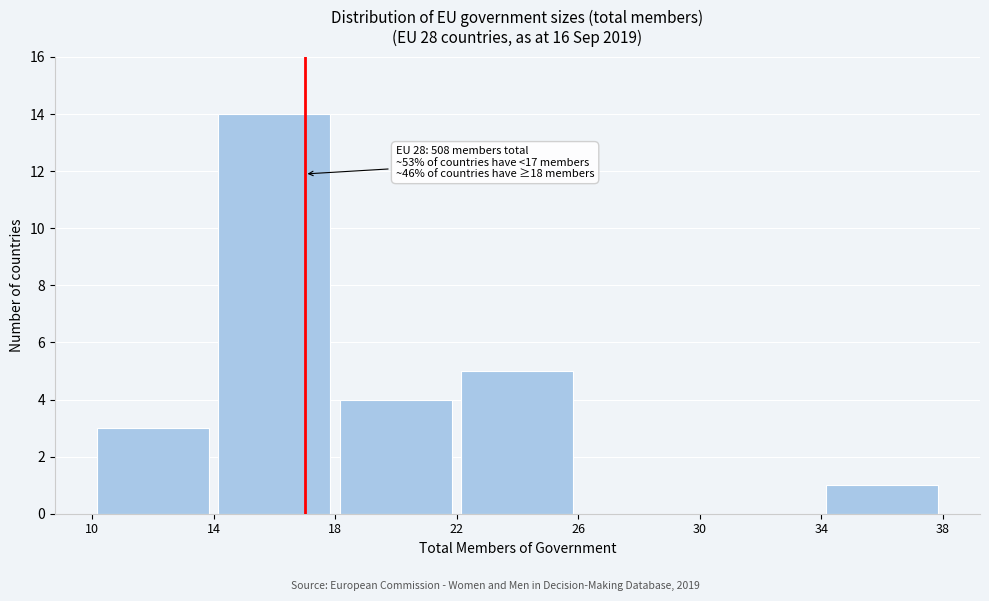

Over which range of the x-axis is the bar tallest?

14 to 18